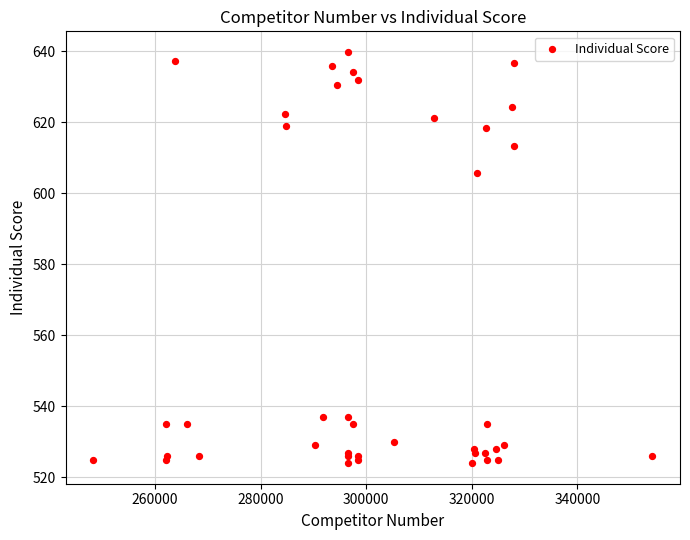

What Y value in the scatter plot is closest to 581?

605.7